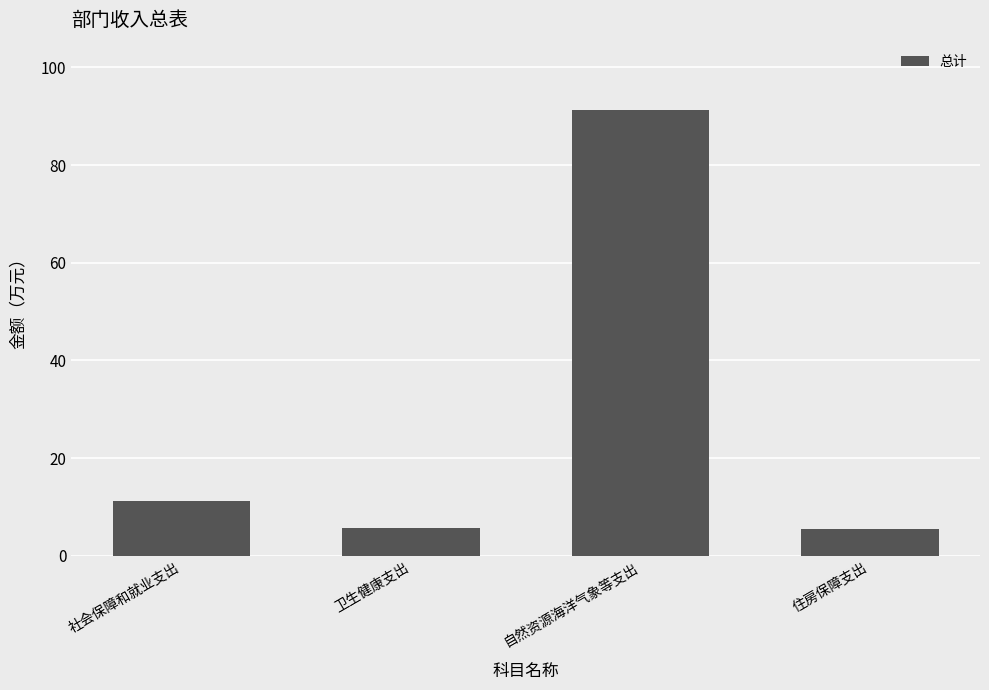

At which label is the value closest to 48?

社会保障和就业支出